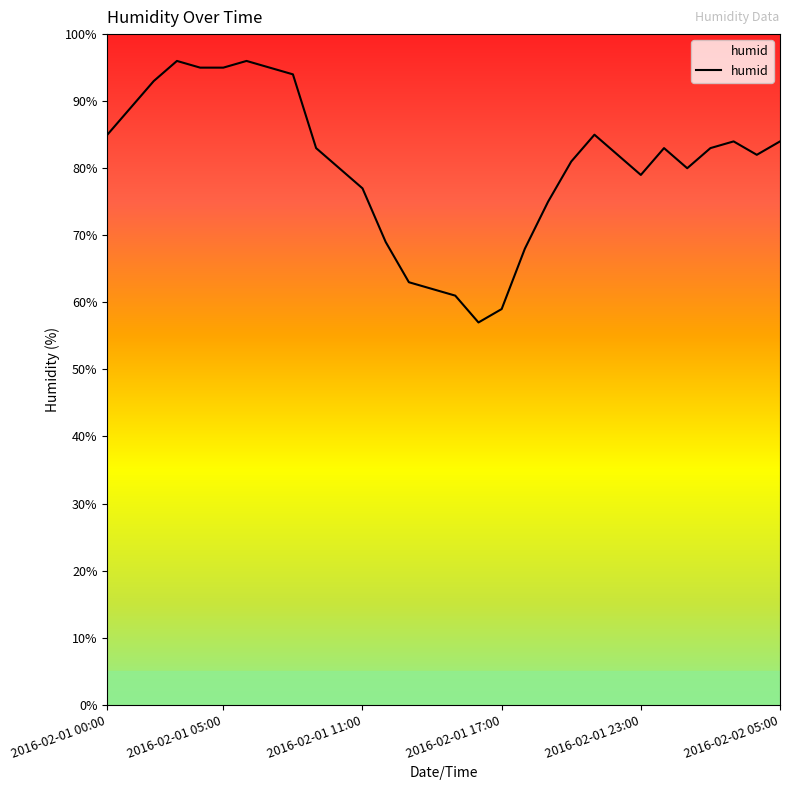

What is the greatest value displayed?

96